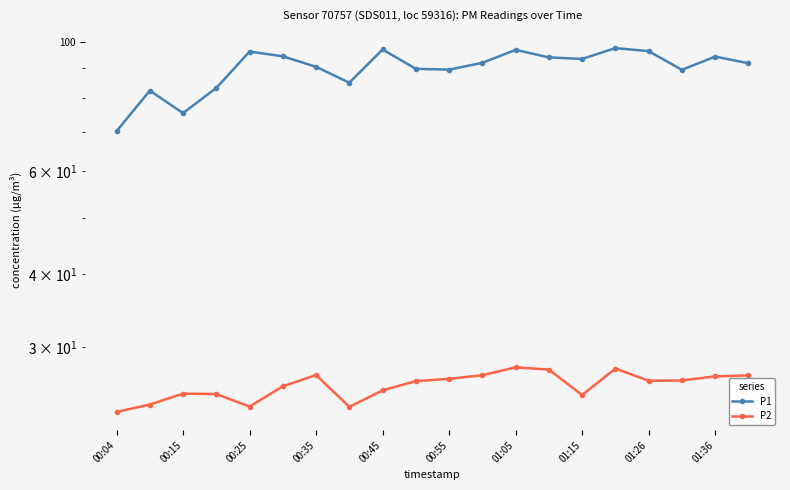

What is the value of the P1 point at the 3rd from the left?

75.5